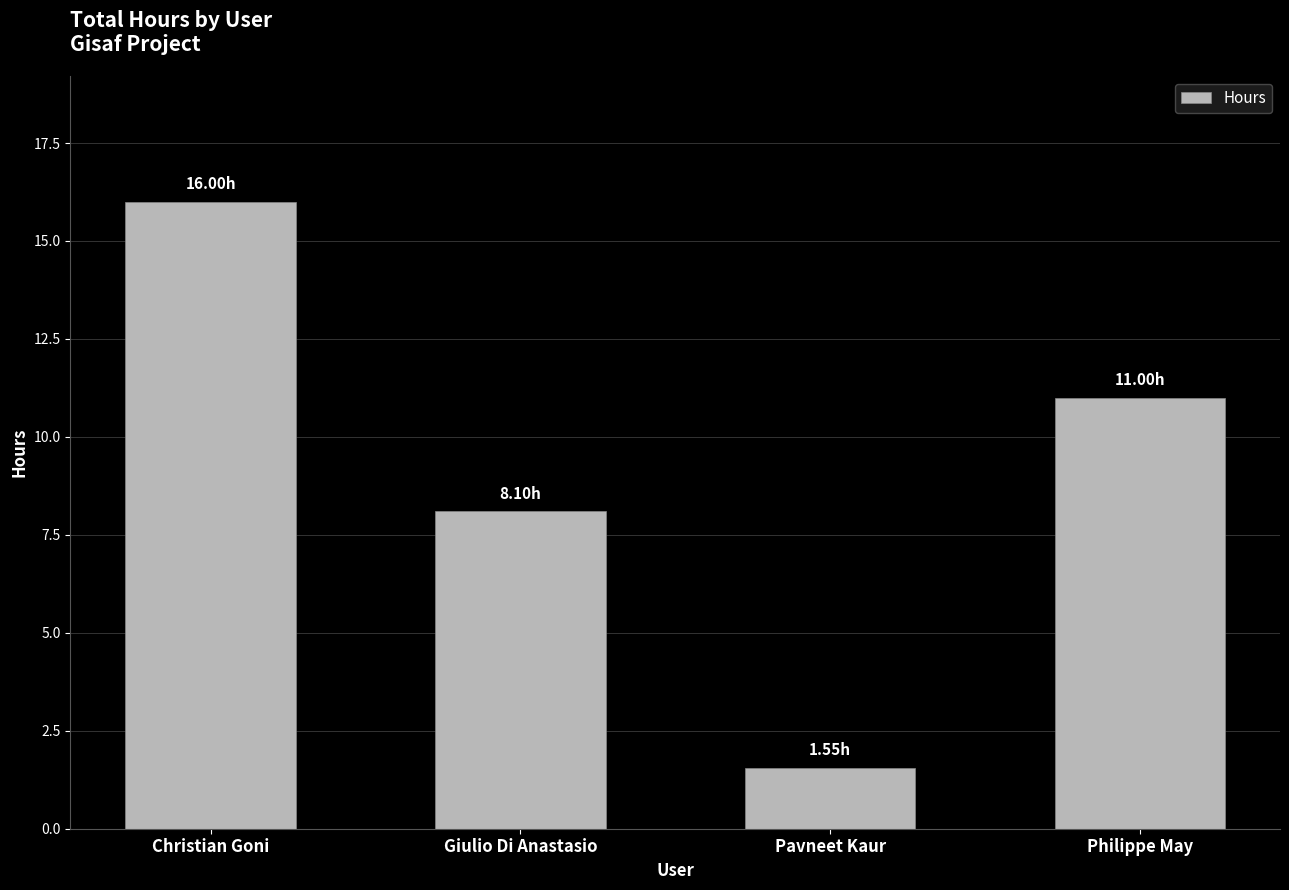

What is the change in value from Christian Goni to Giulio Di Anastasio?

-7.9